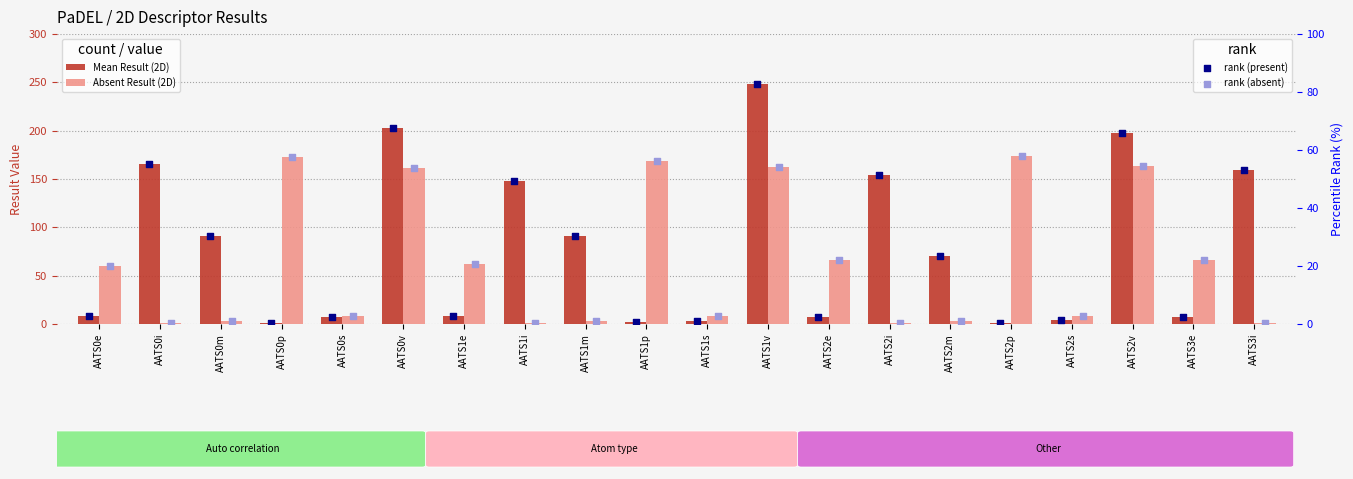

At how many categories does at least one series exceed 91?

11